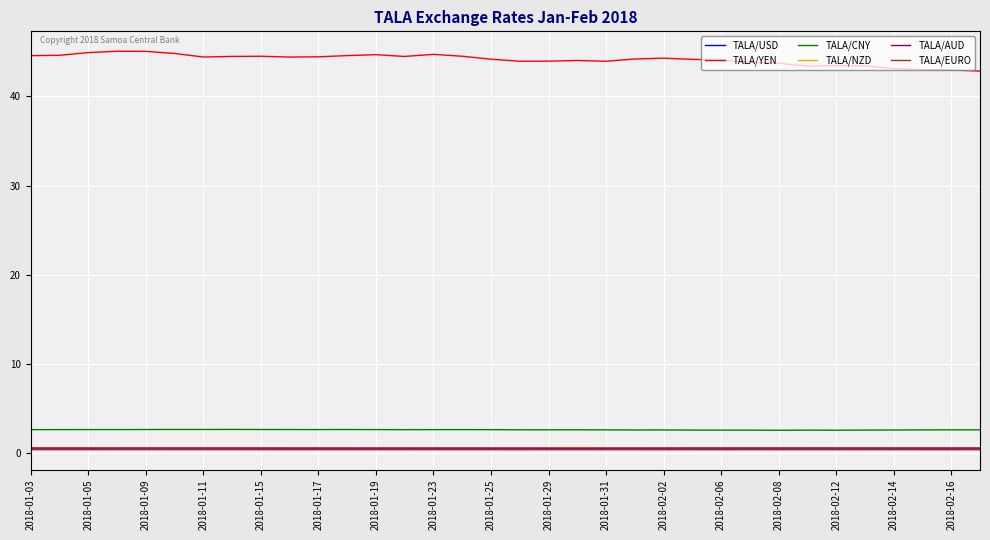

What is the maximum value for TALA/USD?

0.4